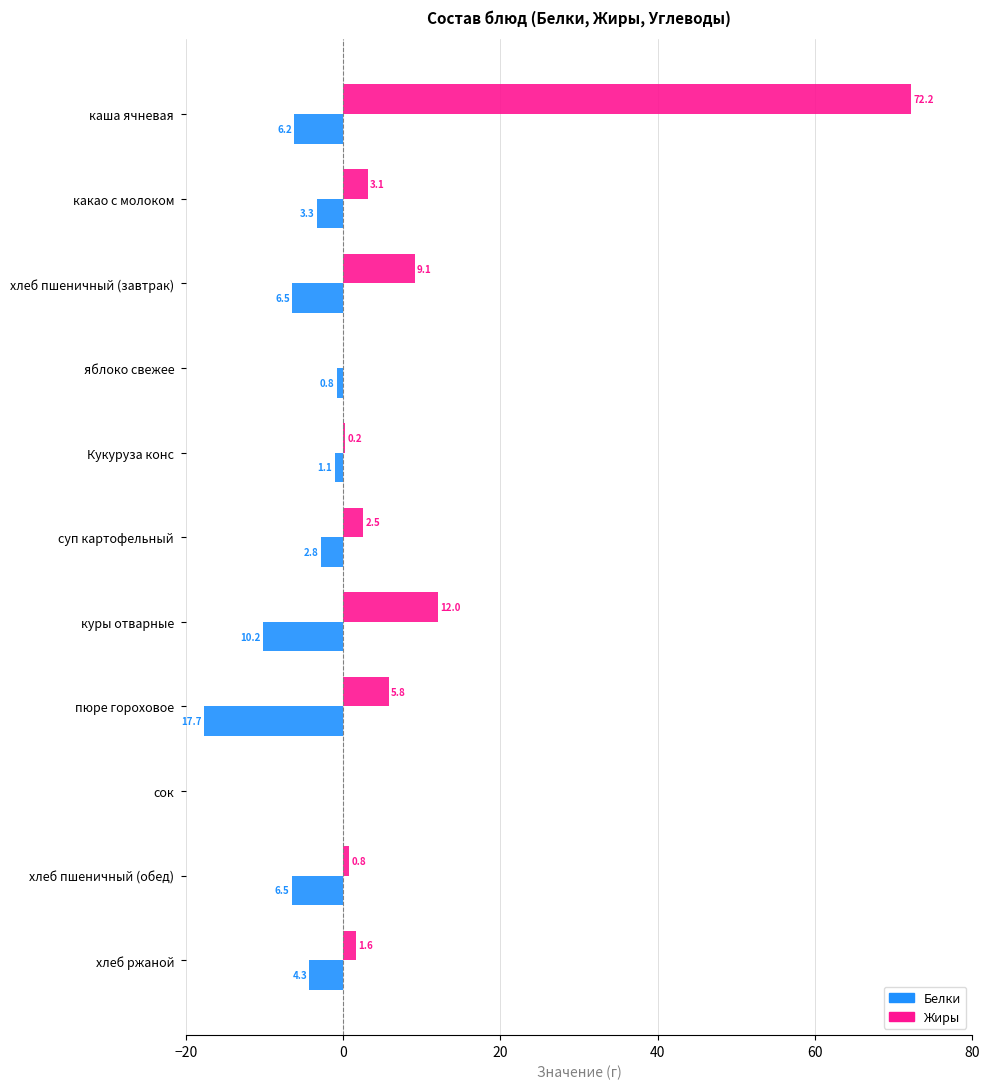

Which series has the largest total across all categories?

Жиры